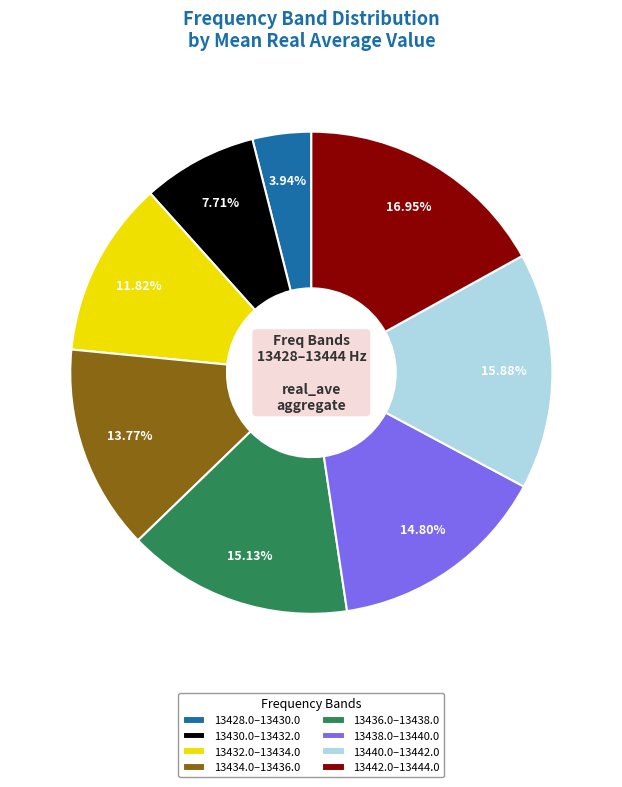

Is there a majority slice in this chart?

No